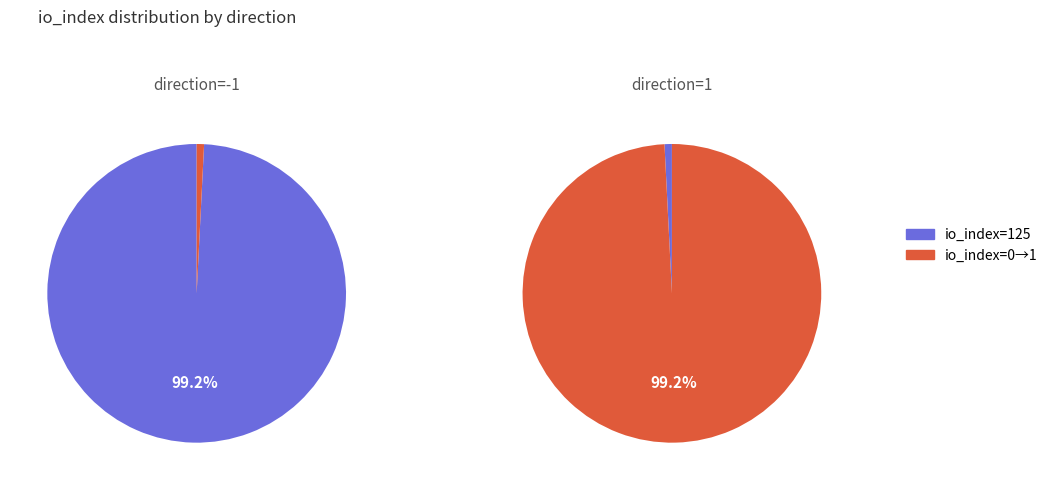

Which slice is the smallest?

1